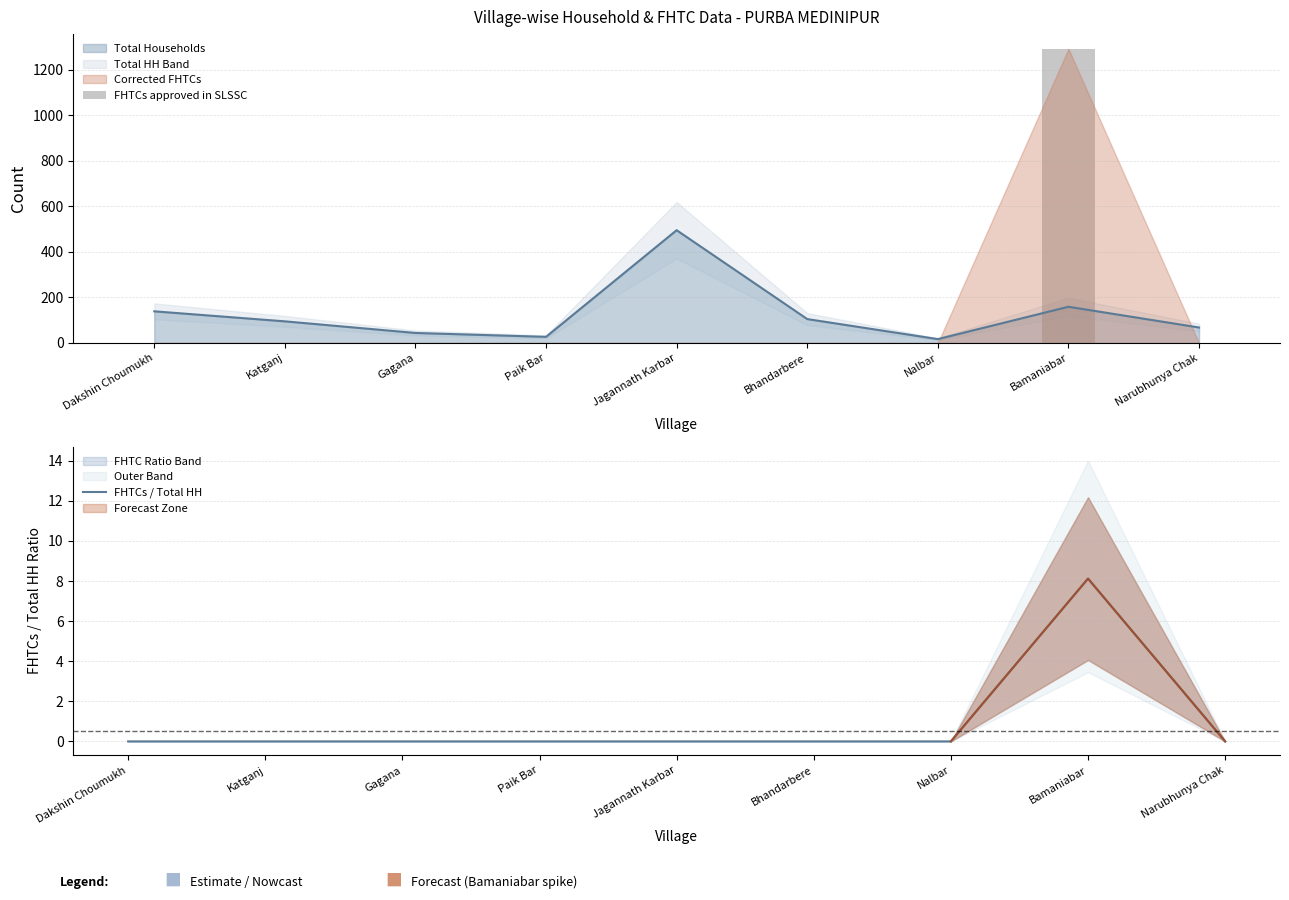

What is the label of the 8th bar from the left?

Bamaniabar